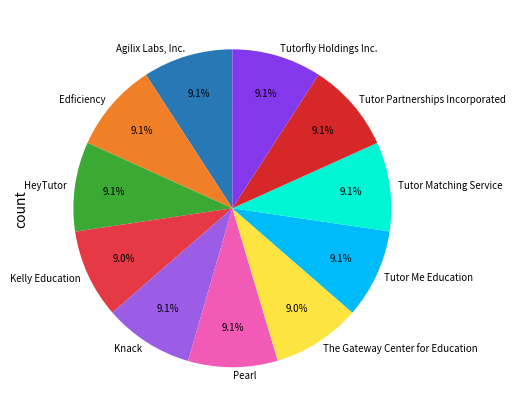

Approximately how many times larger is the value at Tutorfly Holdings Inc. compared to Edficiency?

1.0